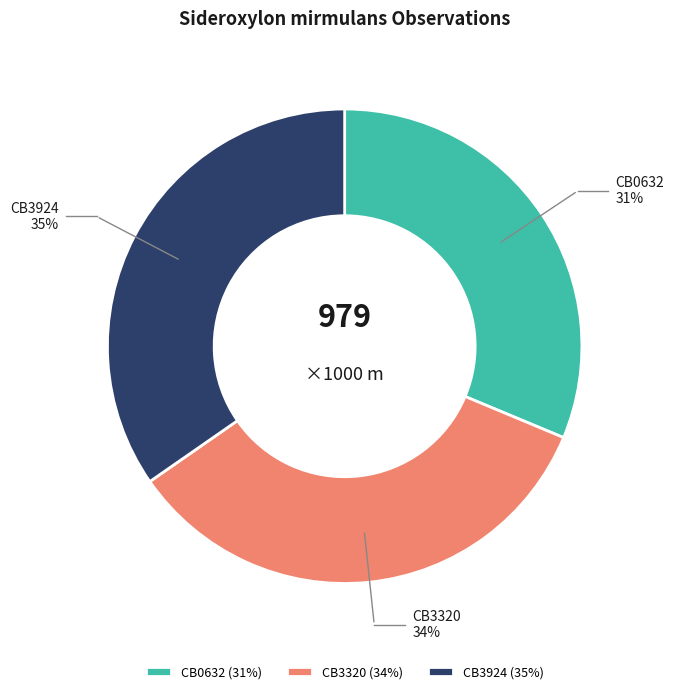

How many segments does this pie chart have?

3